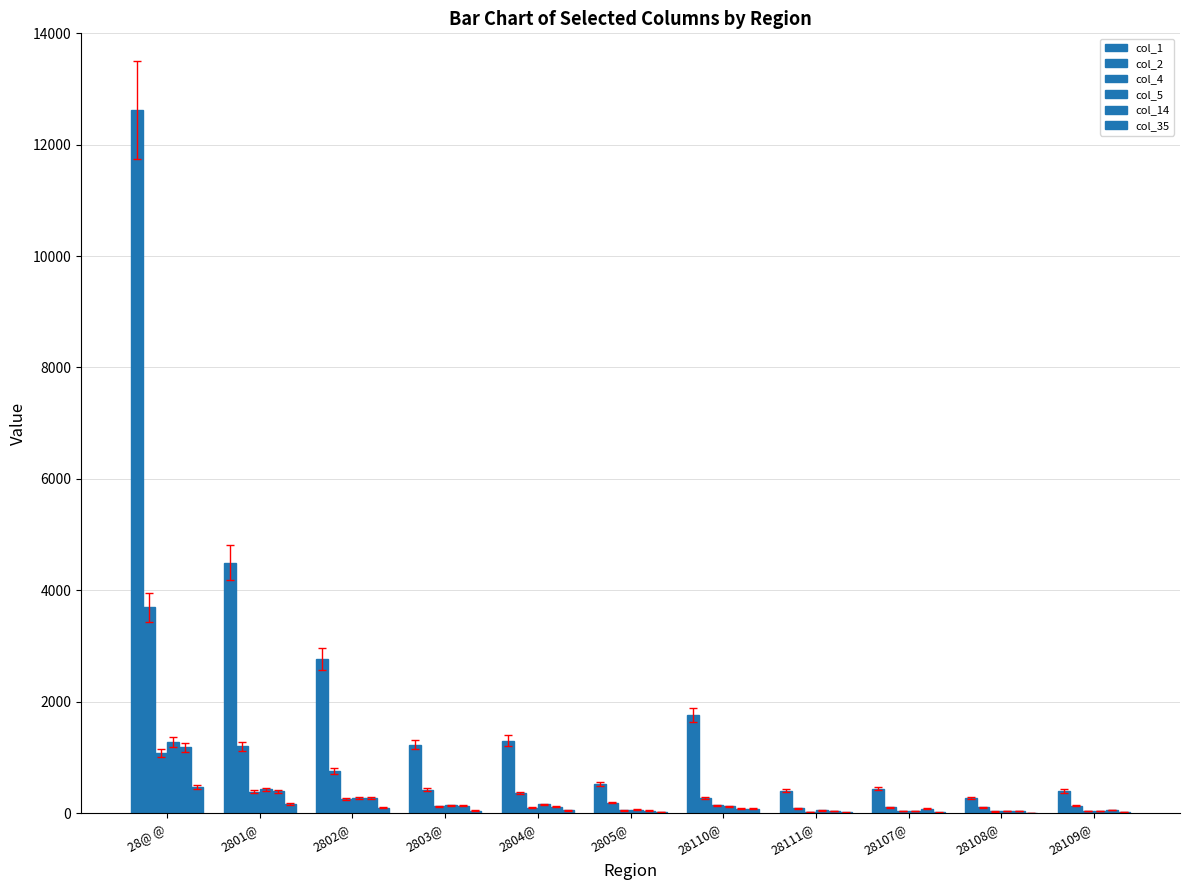

What is the difference between the second highest and second lowest values in the col_14 series?

349